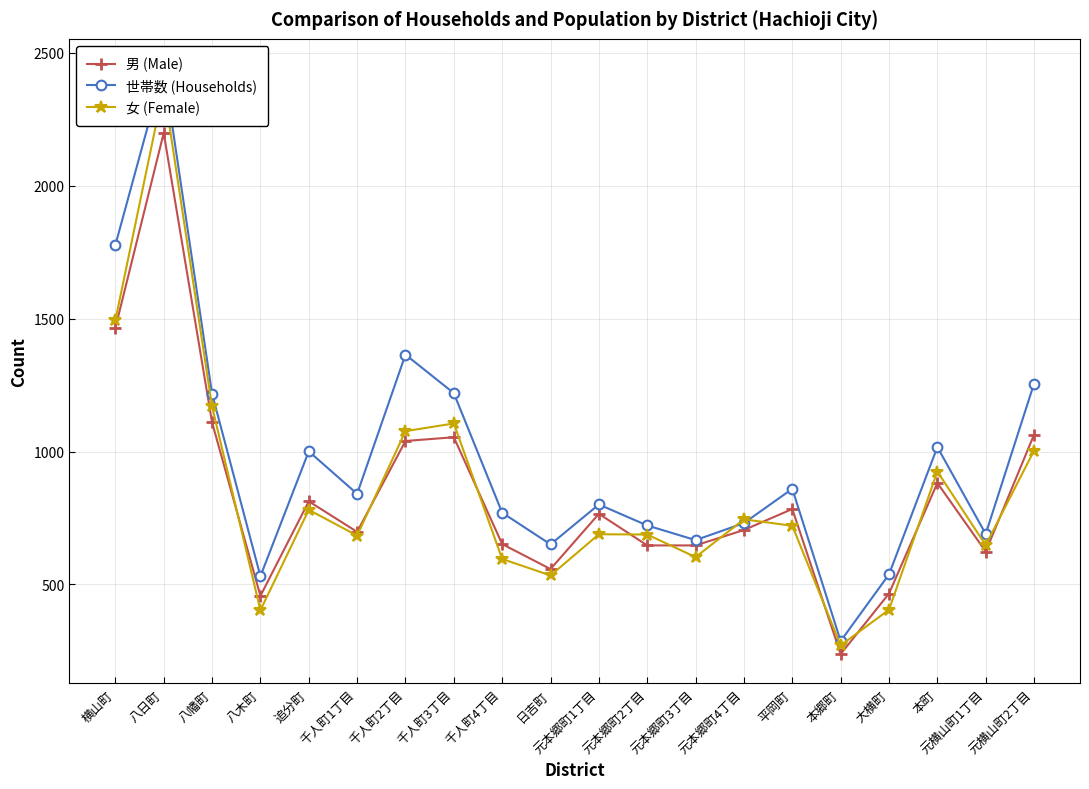

Which label corresponds to the largest value in the chart?

八日町